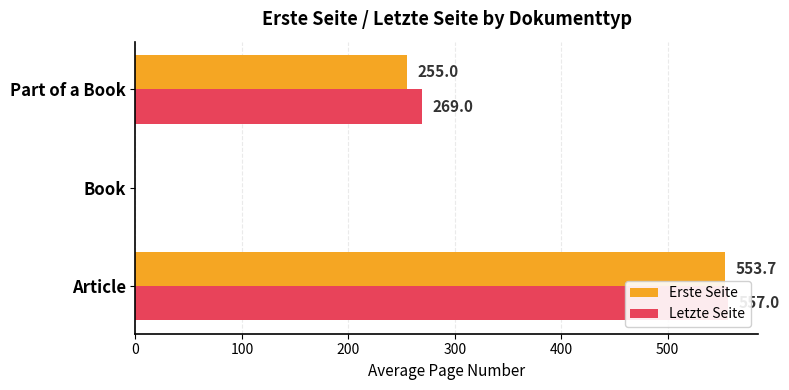

Count the number of data series in this chart.

2